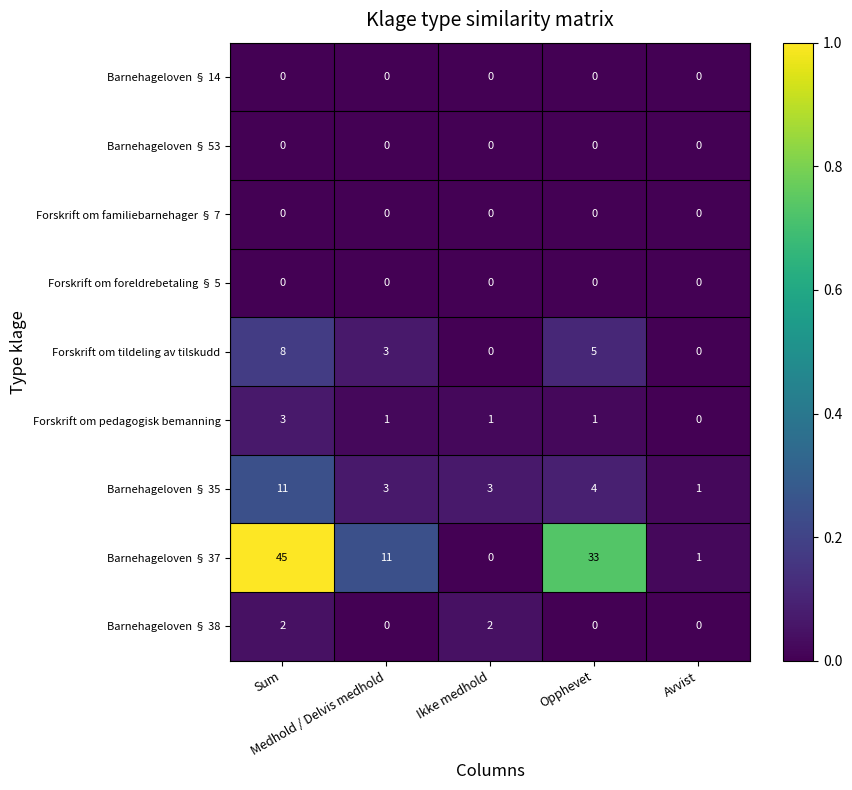

What is the highest value of the Forskrift om tildeling av tilskudd series?

8